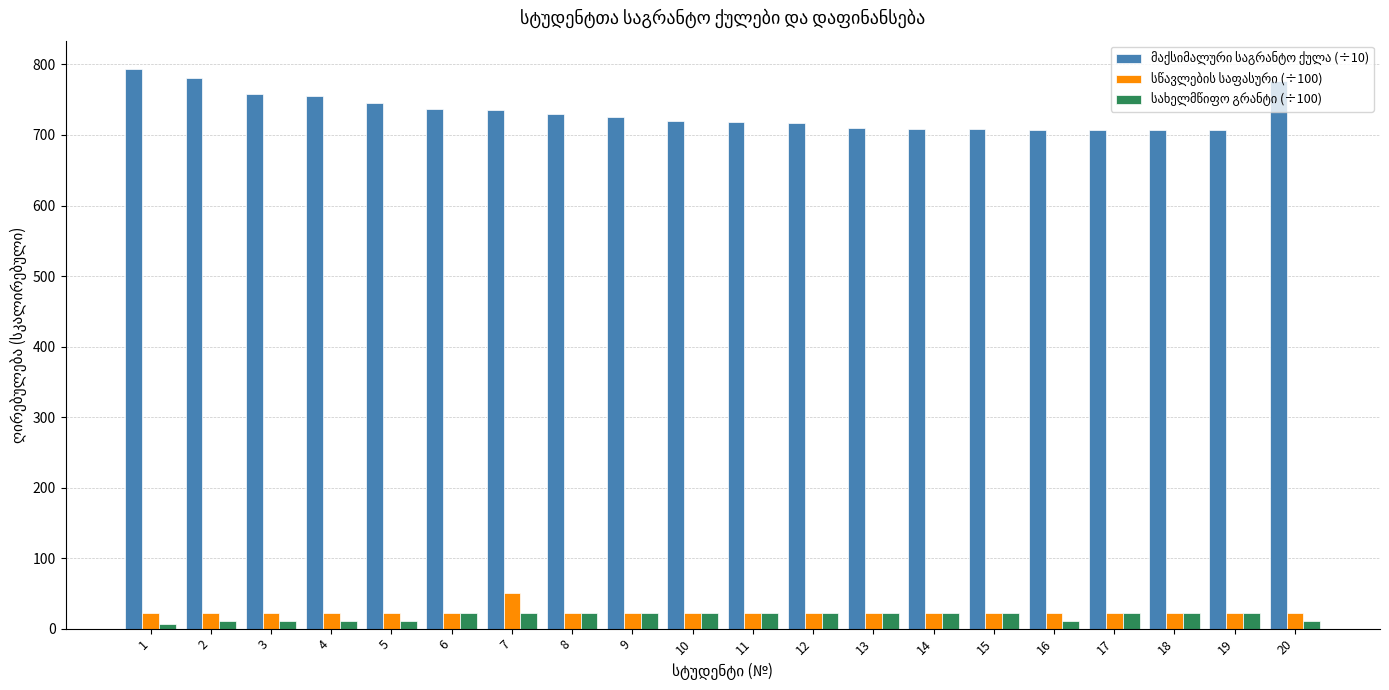

The სახელმწიფო გრანტი (÷100) series shows 22.5 at 7. True or false?

True